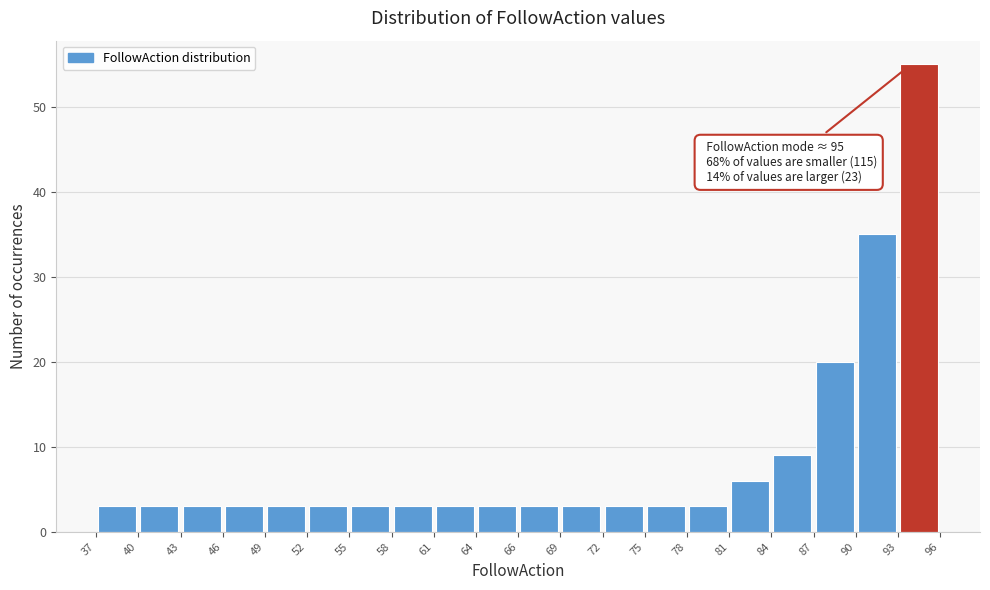

Over which range of the x-axis is the bar tallest?

93 to 96